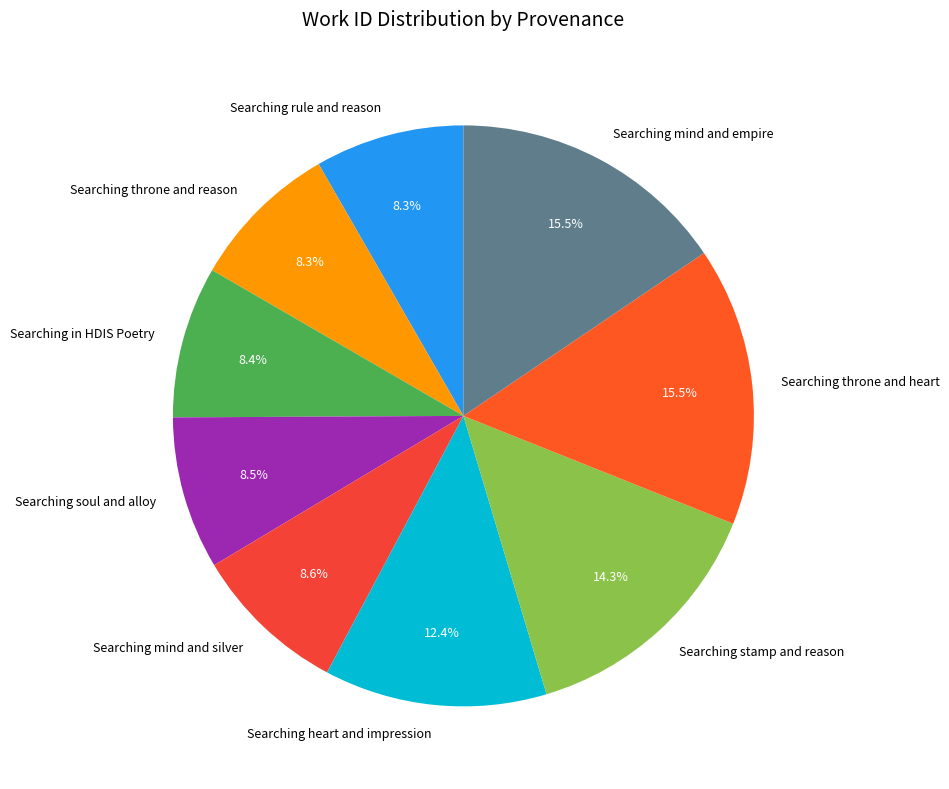

Does Searching soul and alloy represent more than half of the total?

No